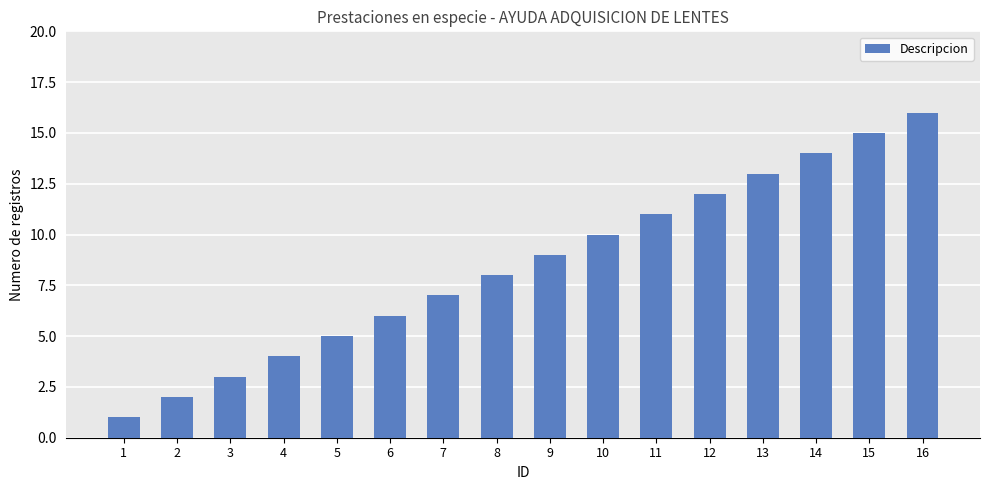

Which has a higher value, 5 or 11?

11